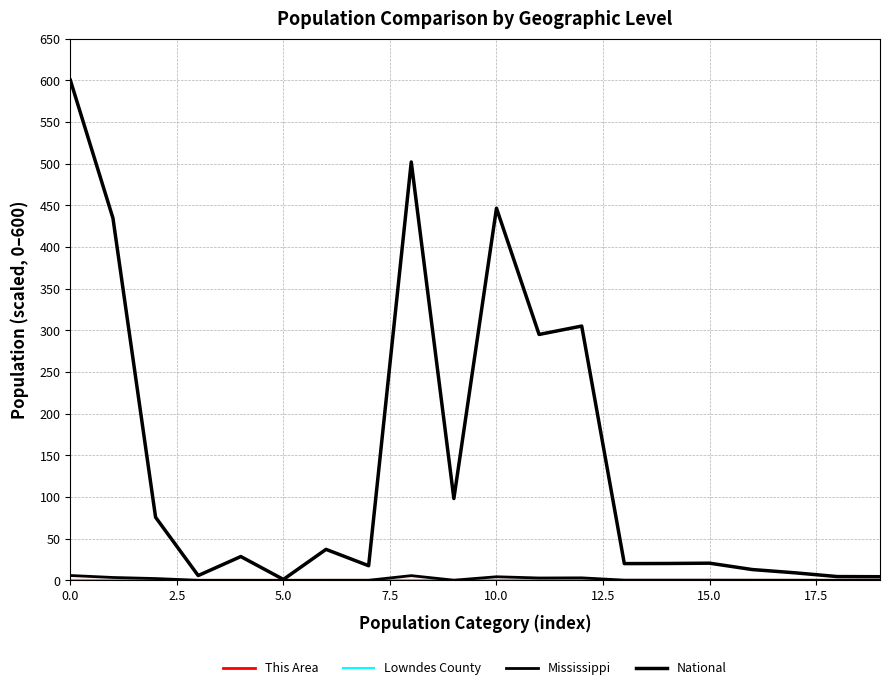

Which series has the widest spread of values?

National